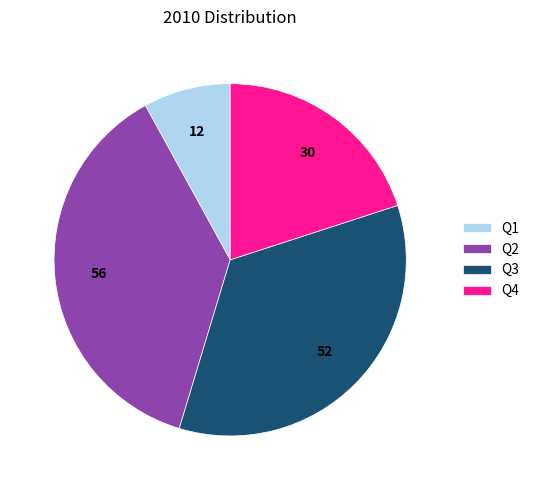

Does Q3 represent more than half of the total?

No